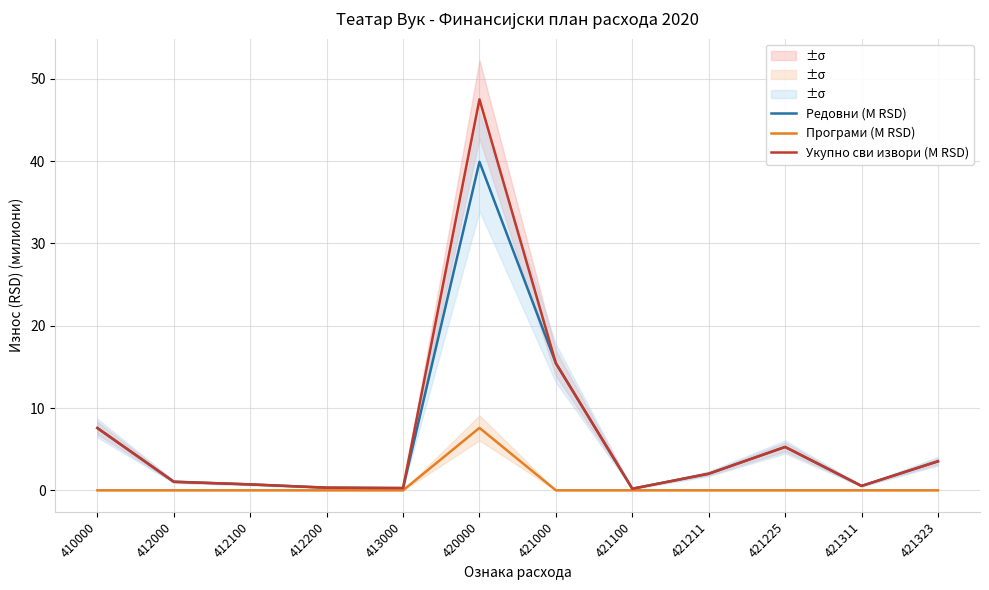

What is the difference between the highest and lowest values at 421225?

5.3